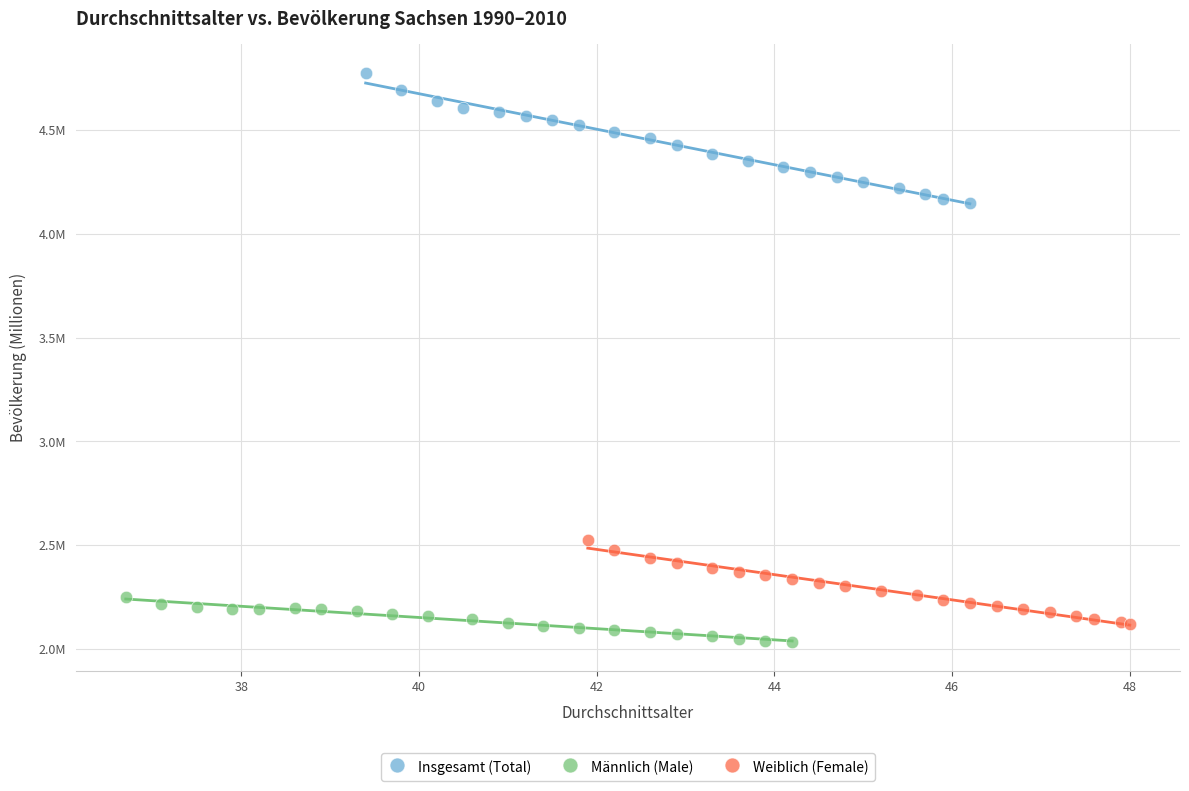

Which series reaches the maximum Y coordinate?

Insgesamt (Total)